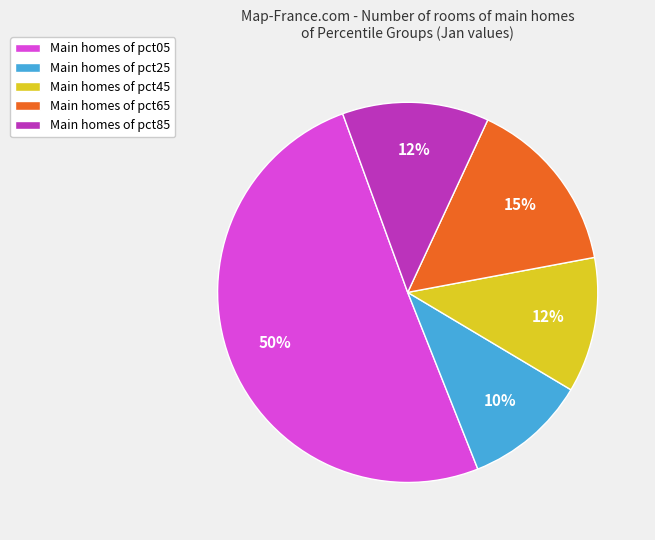

What is the smallest slice in the pie chart?

Main homes of pct25